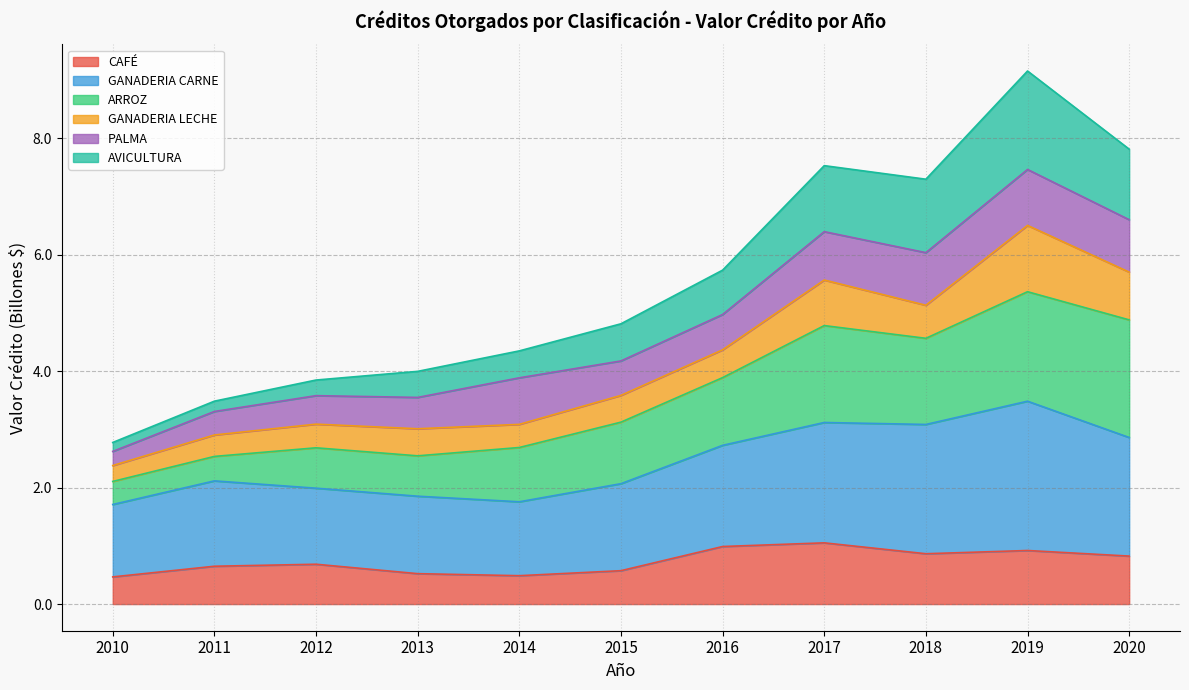

Between 2012 and 2018, which is larger?

2018